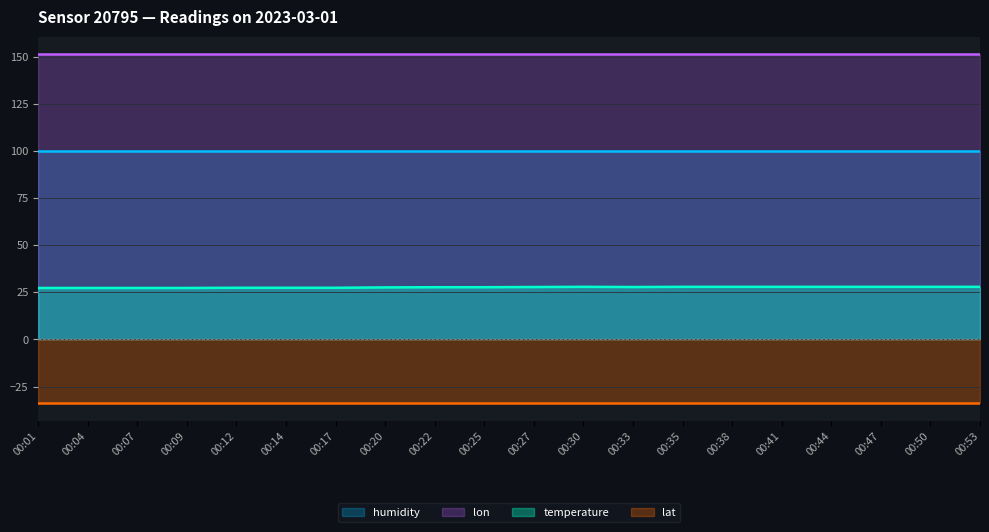

Reading left to right, what are all the values shown in this chart?

temperature: 27.3	27.3	27.3	27.3	27.4	27.4	27.4	27.6	27.7	27.7	27.8	27.9	27.8	27.9	27.9	27.9	27.9	27.9	27.9	27.9
humidity: 99.9	99.9	99.9	99.9	99.9	99.9	99.9	99.9	99.9	99.9	99.9	99.9	99.9	99.9	99.9	99.9	99.9	99.9	99.9	99.9
lat: -33.9	-33.9	-33.9	-33.9	-33.9	-33.9	-33.9	-33.9	-33.9	-33.9	-33.9	-33.9	-33.9	-33.9	-33.9	-33.9	-33.9	-33.9	-33.9	-33.9
lon: 151.2	151.2	151.2	151.2	151.2	151.2	151.2	151.2	151.2	151.2	151.2	151.2	151.2	151.2	151.2	151.2	151.2	151.2	151.2	151.2